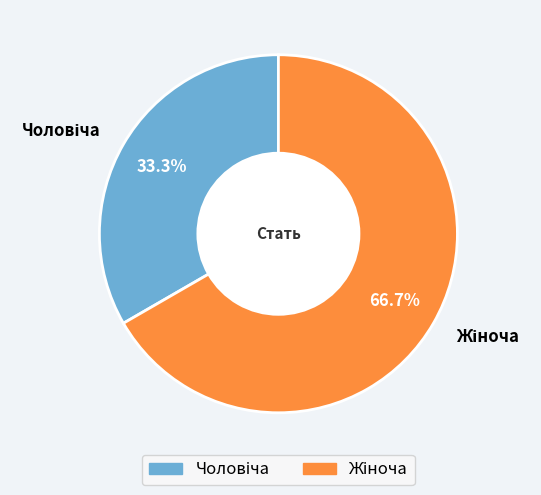

Does any single category account for the majority?

Yes